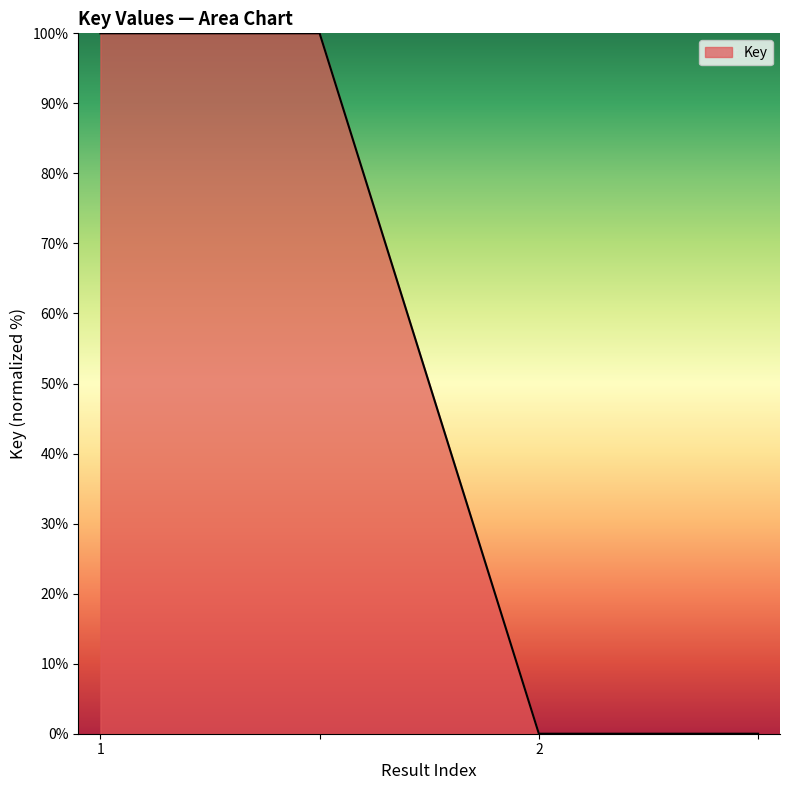

What is the difference between the maximum and minimum values?

100